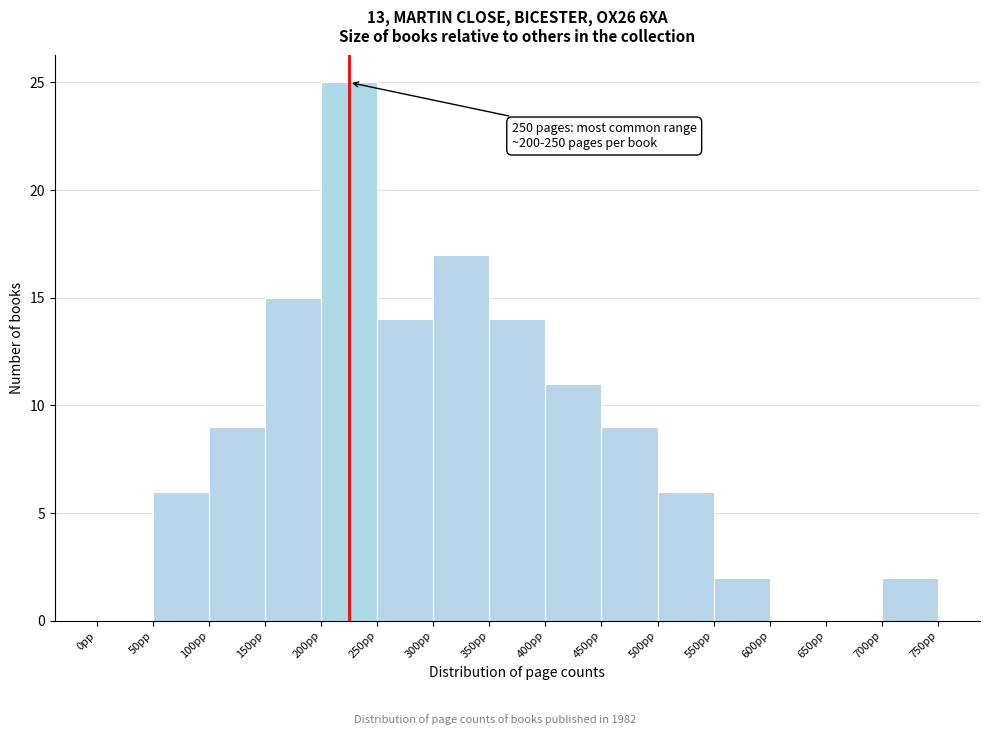

Over which range of the x-axis is the bar tallest?

200 to 250